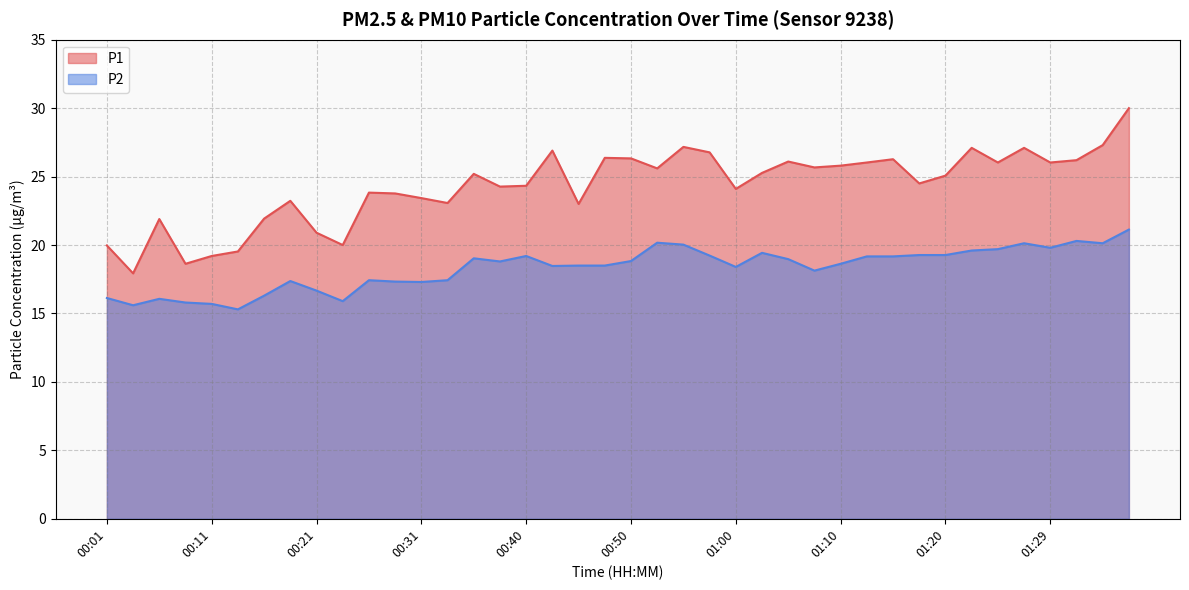

What is the maximum value for P1?

30.0